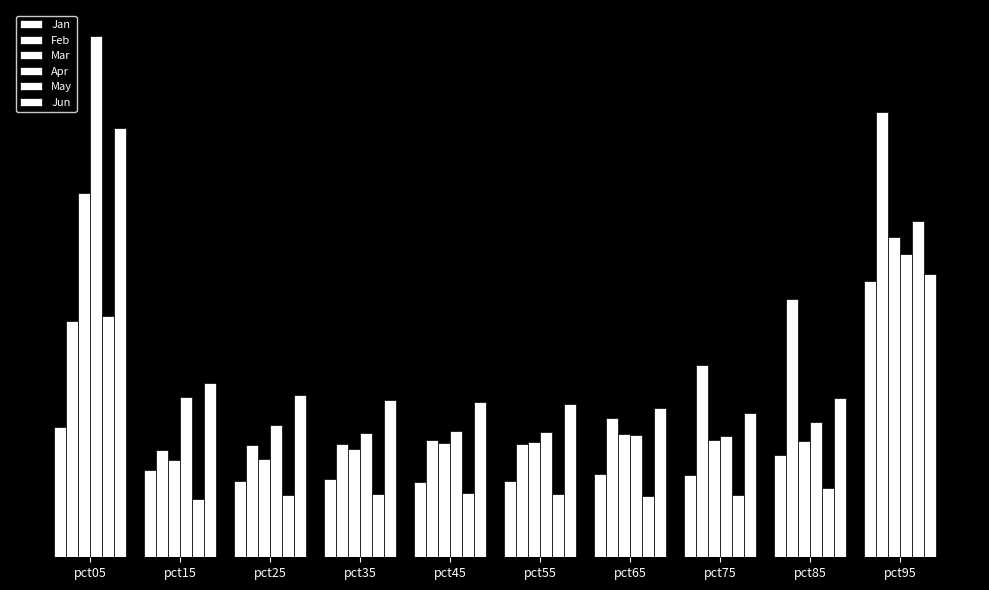

Where is Feb nearest to the value 0?

pct15